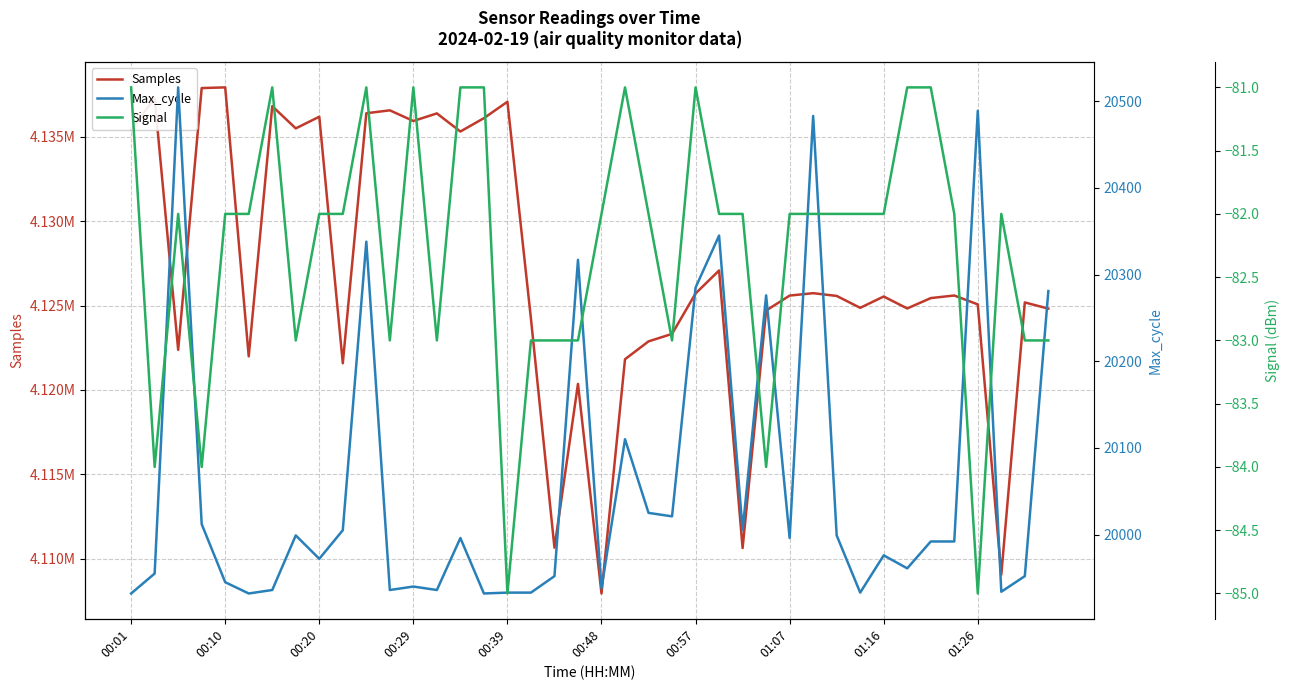

True or false: Samples and Max_cycle intersect in this chart.

False